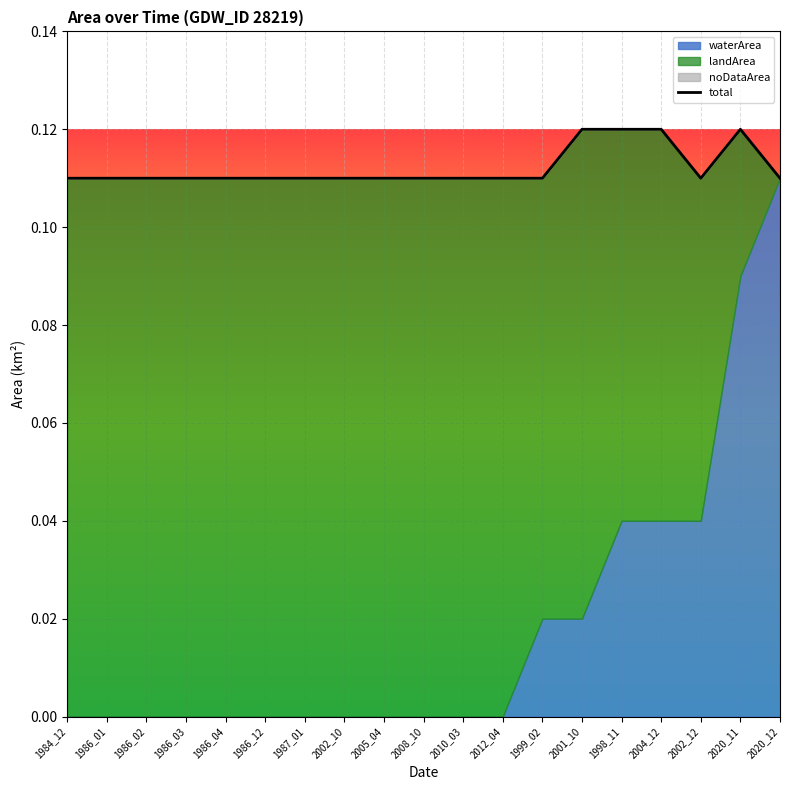

Which label corresponds to the smallest value in the chart?

1984_12